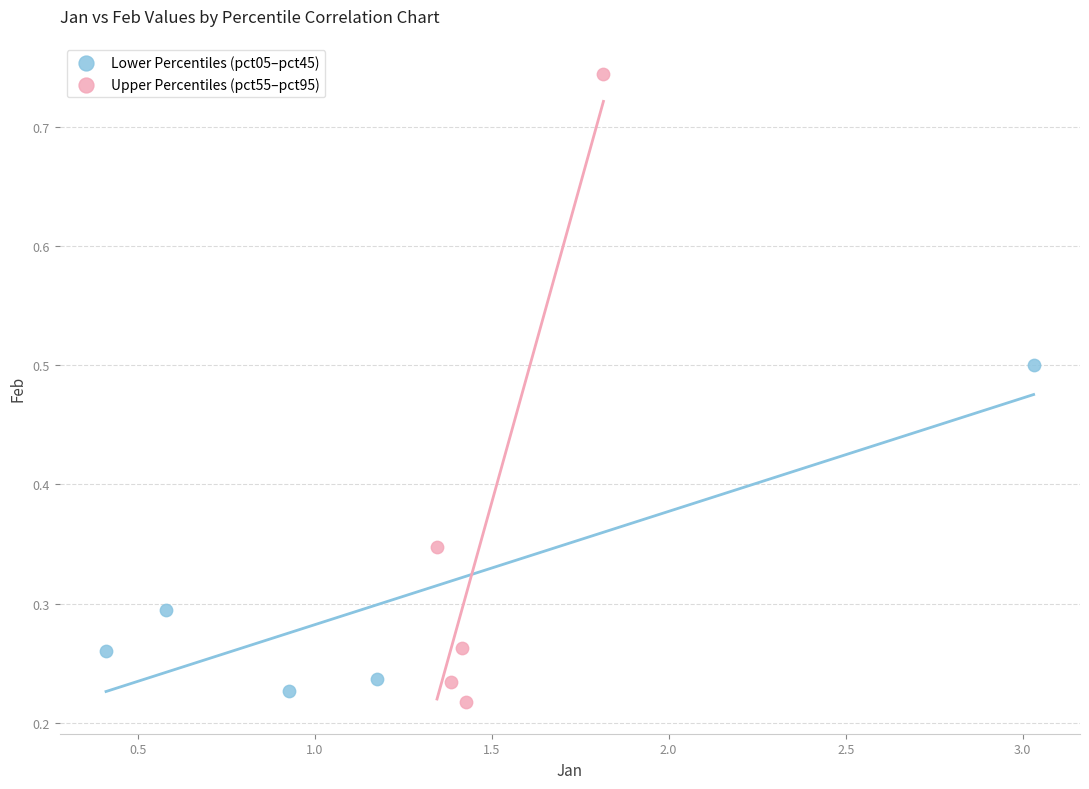

Which series has the largest Y range (max minus min)?

Upper Percentiles (pct55–pct95)